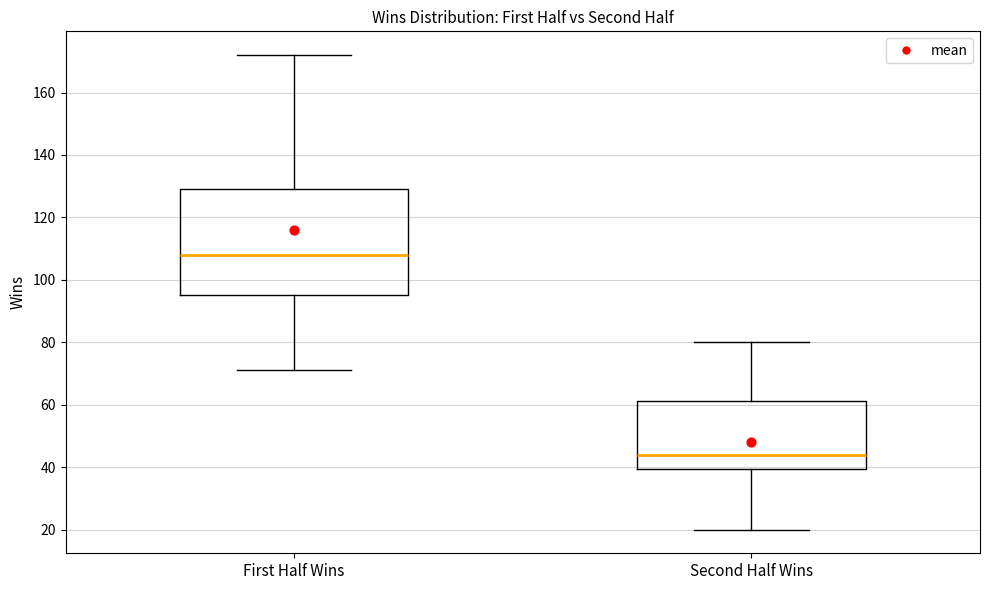

Where is the upper edge of the box for Second Half Wins on the y-axis? The values are not printed on the chart, so give them approximately, as read against the axis.

62